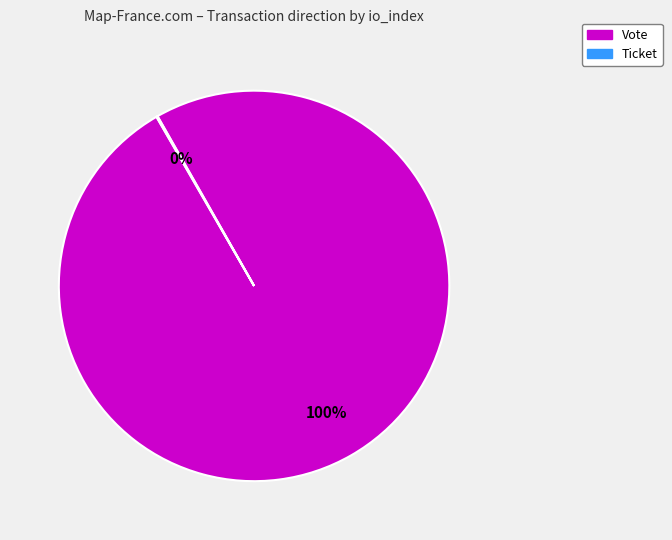

True or false: Vote accounts for 100% of the total.

True